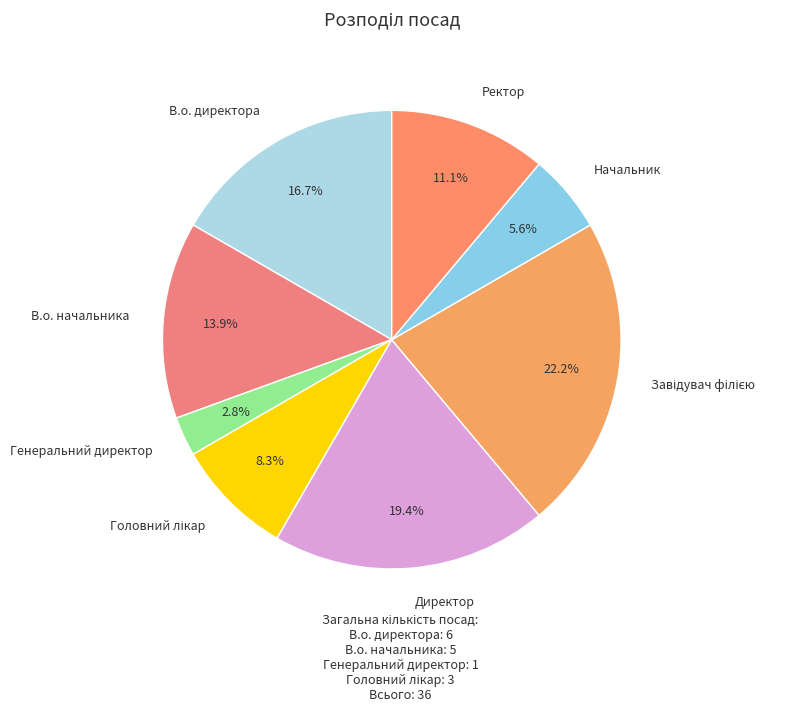

To the nearest percent, what is the difference between the largest and smallest slice percentages?

19%